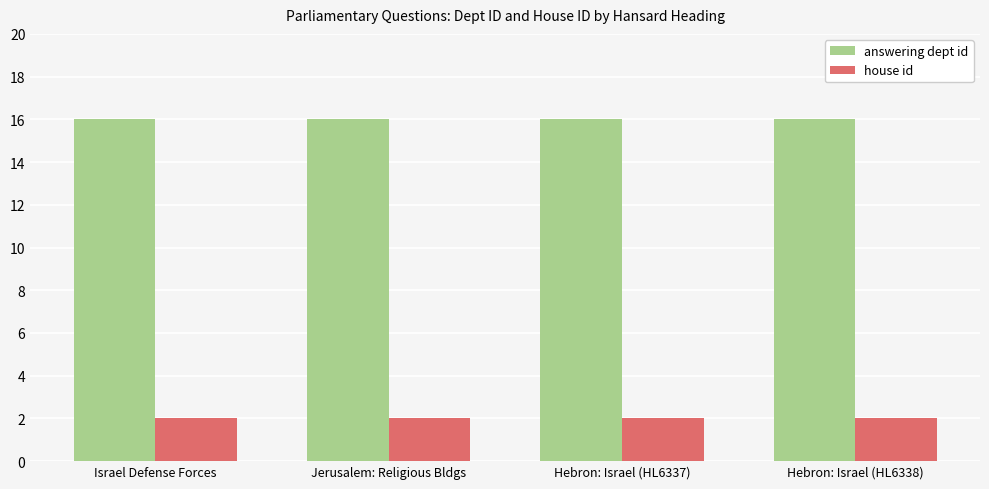

What is the lowest value of the answering dept id series?

16